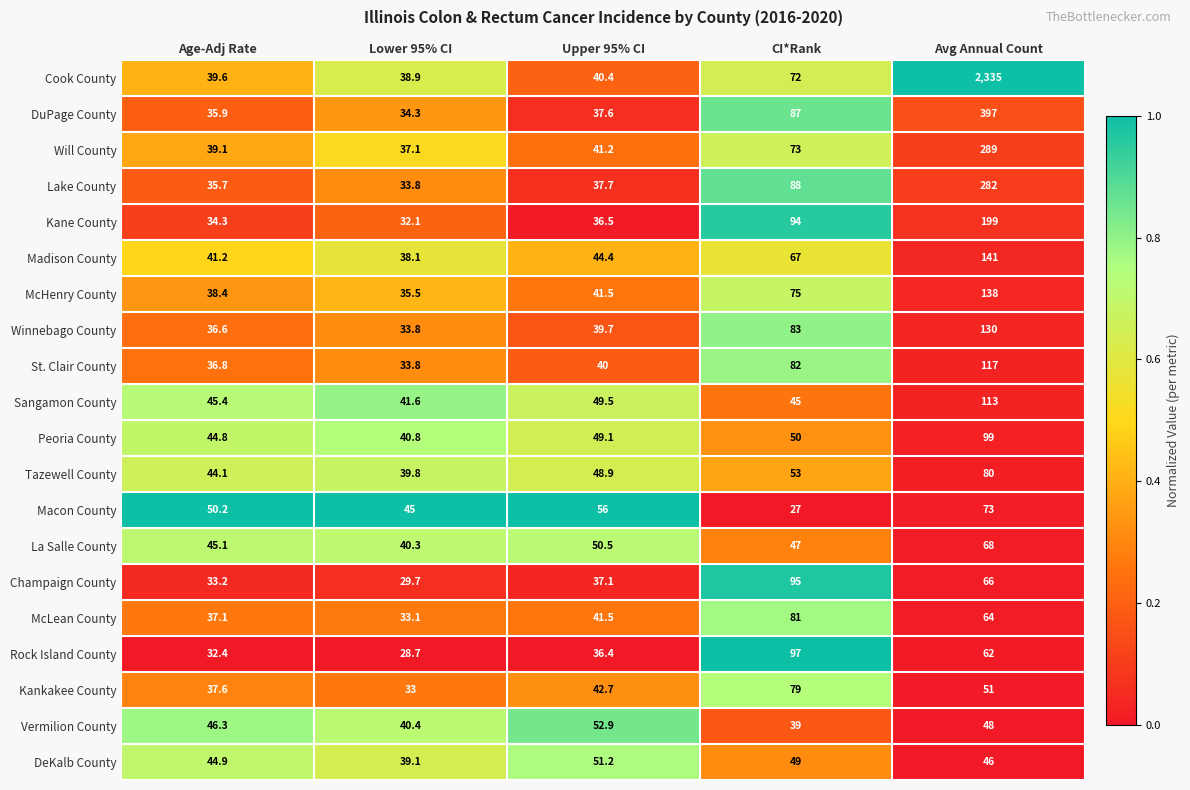

What is the difference between the highest and lowest values at Avg Annual Count?

2289.0